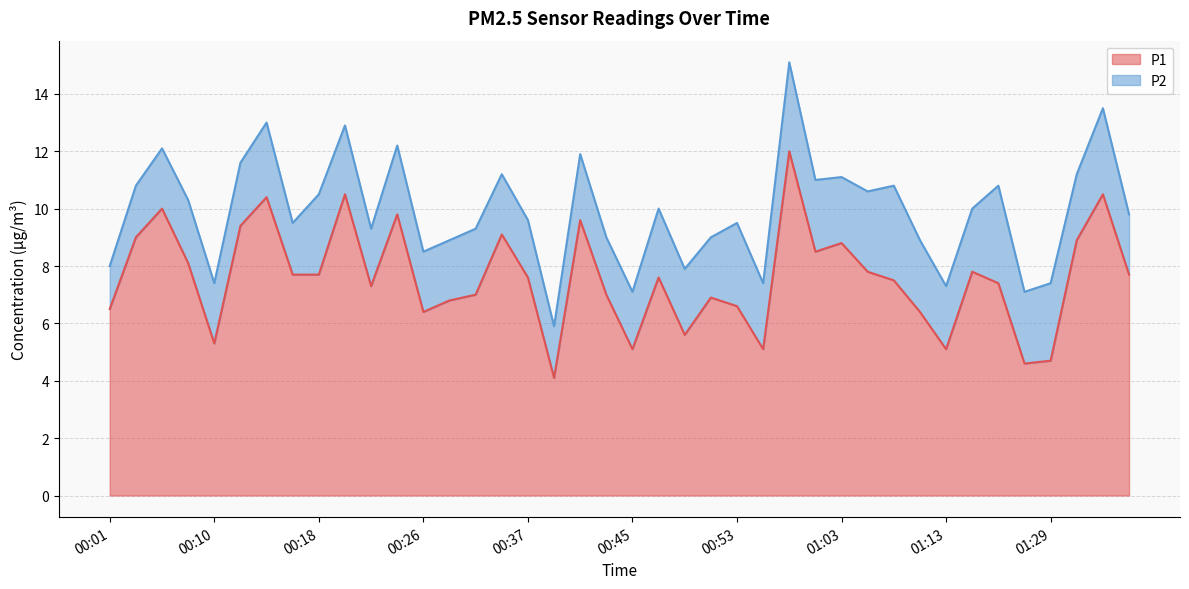

Which category has the highest value across all series?

00:59